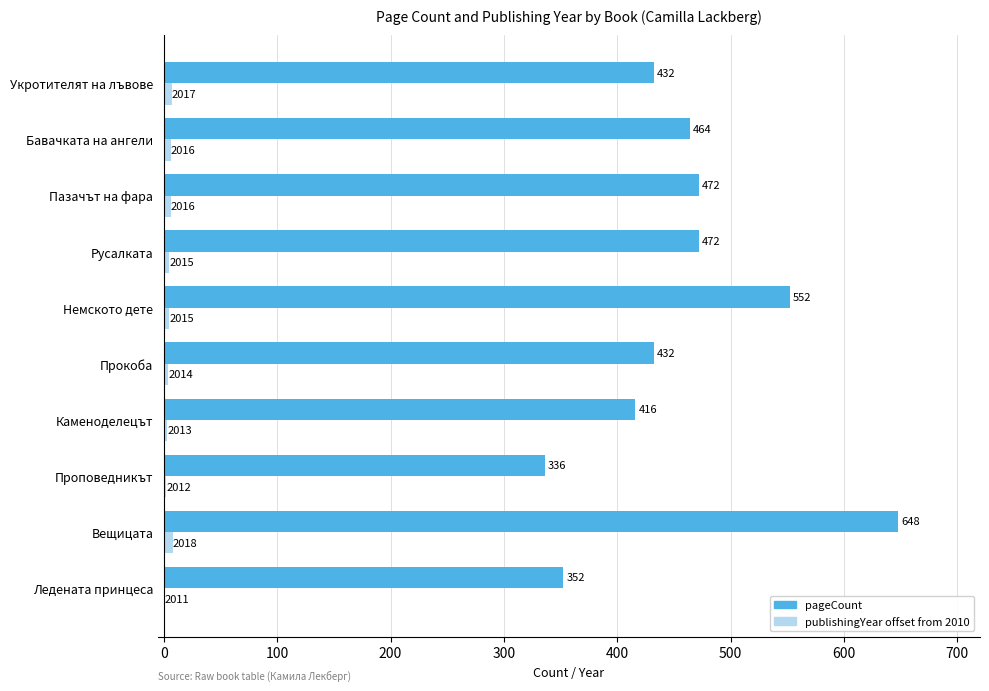

What is the highest value of the pageCount series?

648